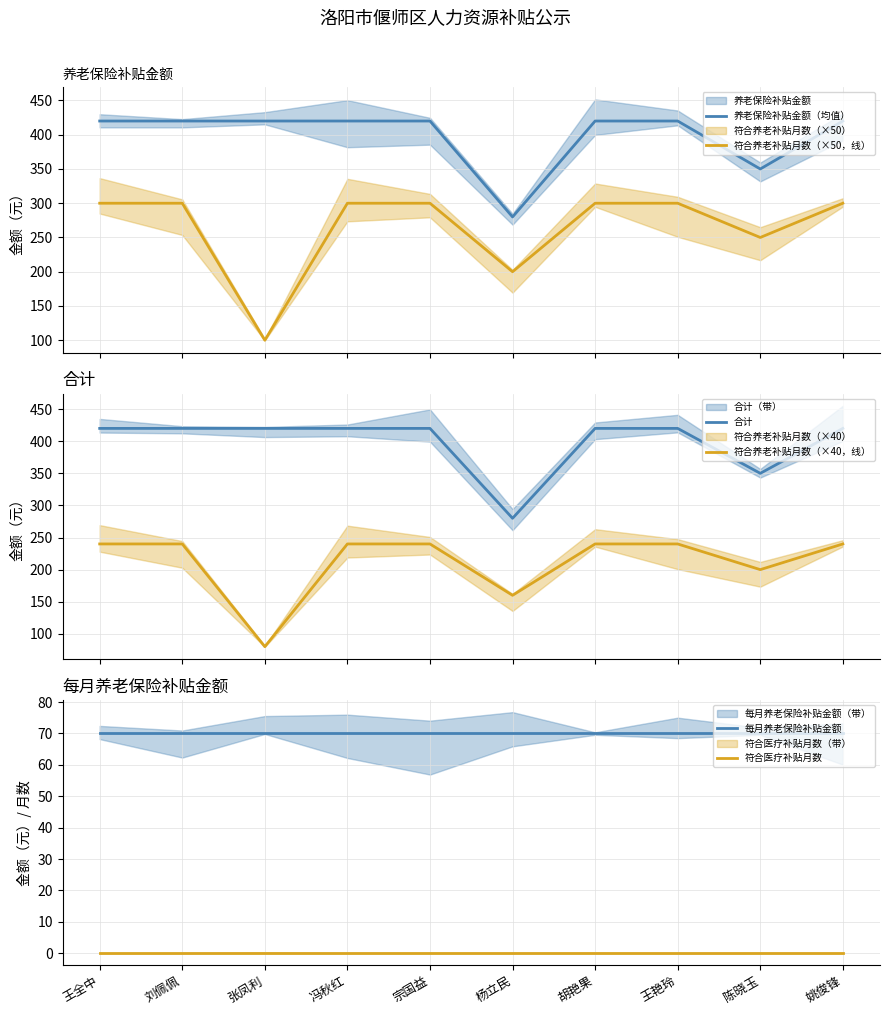

At which label is 合计 closest to 350?

陈晓玉